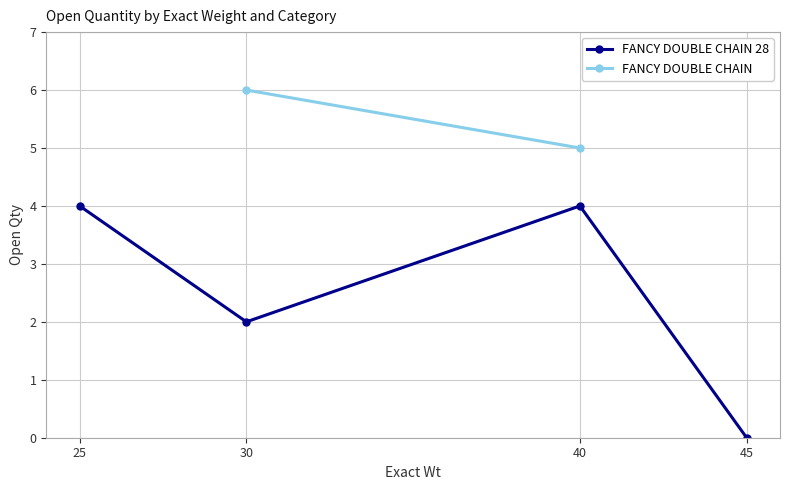

Which category has the lowest value in the FANCY DOUBLE CHAIN 28 series?

45